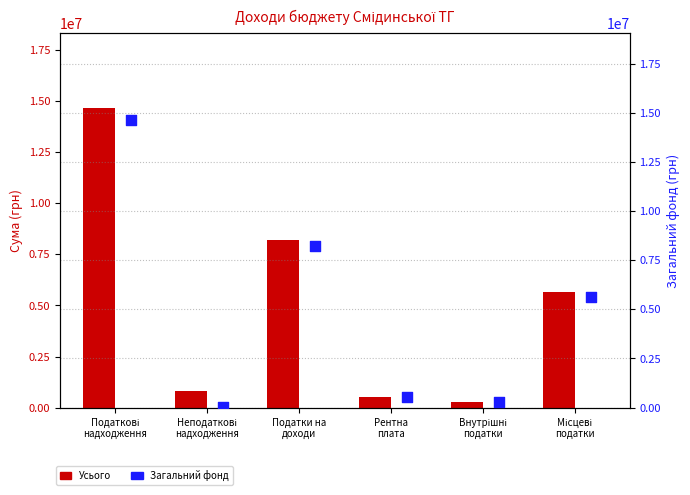

At which category is the sum across all series the highest?

Податкові
надходження